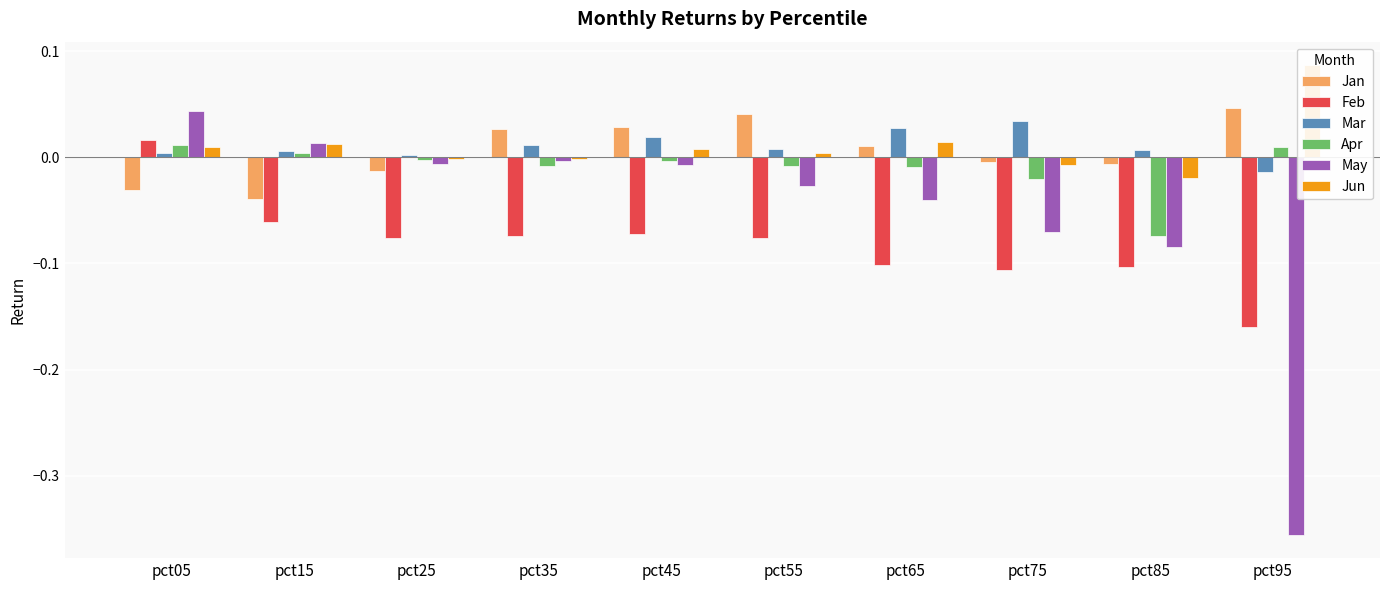

Rank the categories by Feb value from lowest to highest.

pct95, pct75, pct85, pct65, pct25, pct55, pct35, pct45, pct15, pct05